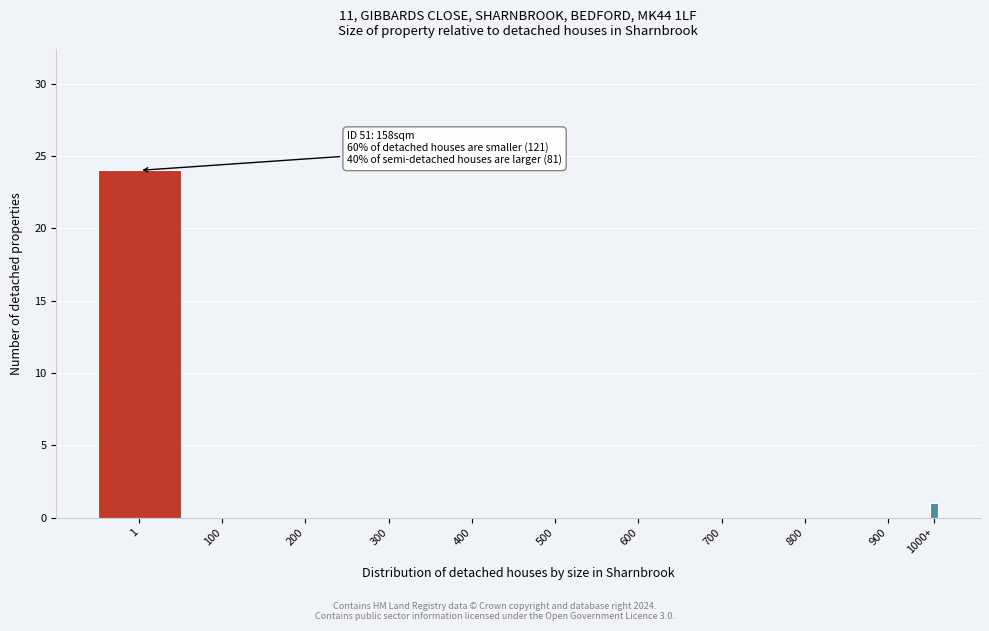

Reading left to right, transcribe all the data shown in this chart.

1=24	100=0	200=0	300=0	400=0	500=0	600=0	700=0	800=0	900=0	1000+=1